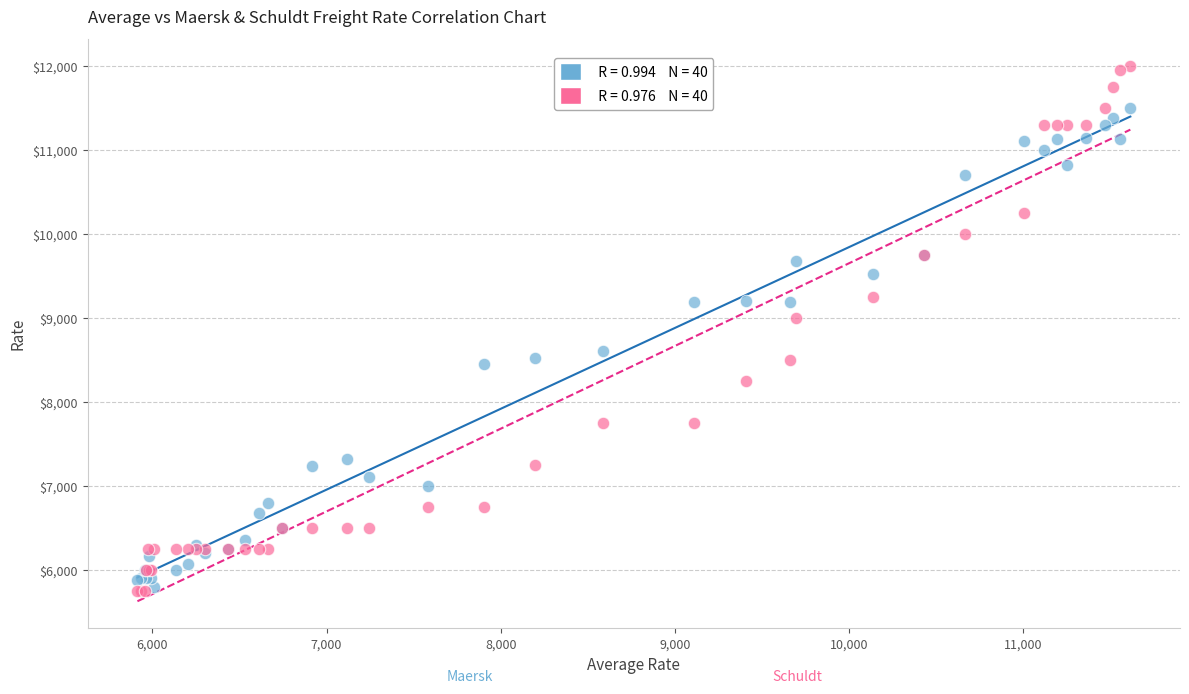

Across all series, what Y value is closest to 8875?

9000